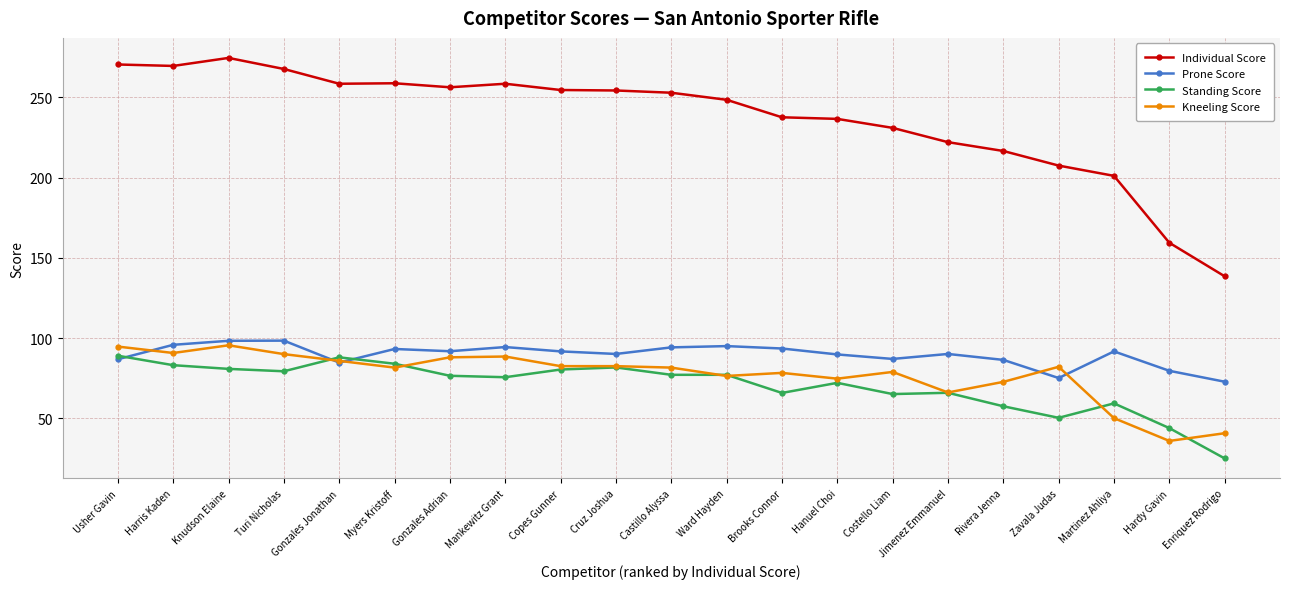

Which series ends up on top after the final intersection of Kneeling Score and Standing Score?

Kneeling Score